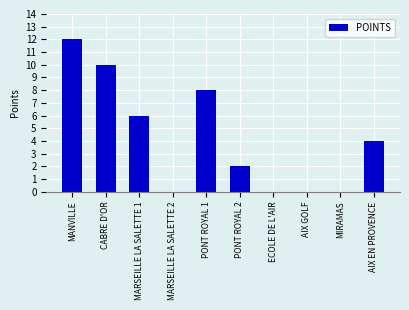

What is the change in value from MANVILLE to MARSEILLE LA SALETTE 1?

-6